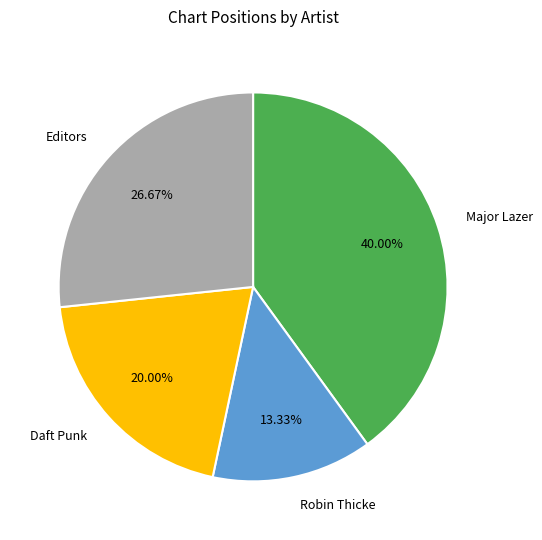

Approximately how many times larger is the value at Editors compared to Robin Thicke?

2.0